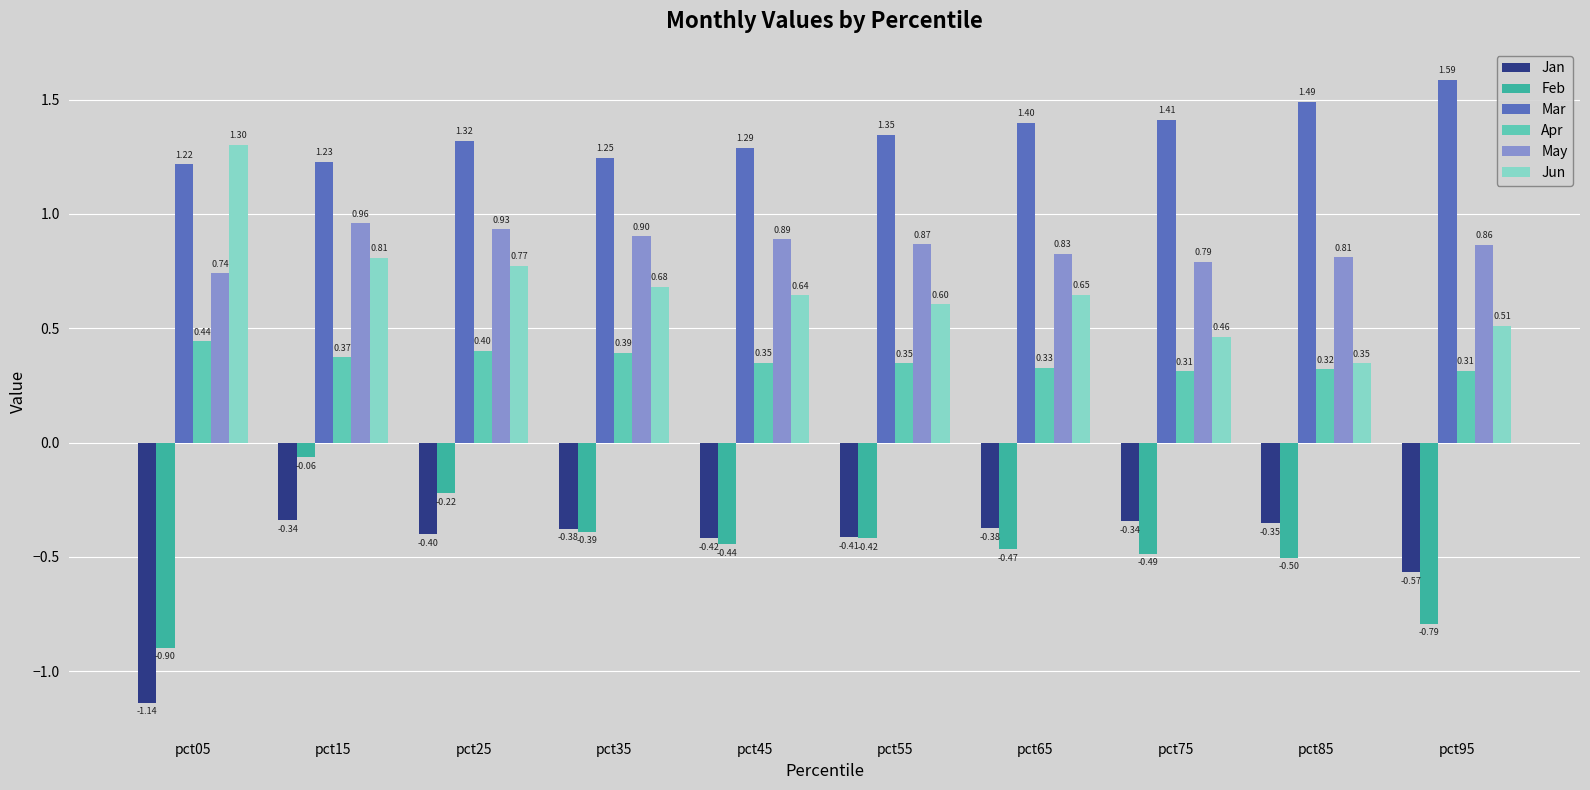

What is the difference between the highest and lowest values at pct65?

1.9